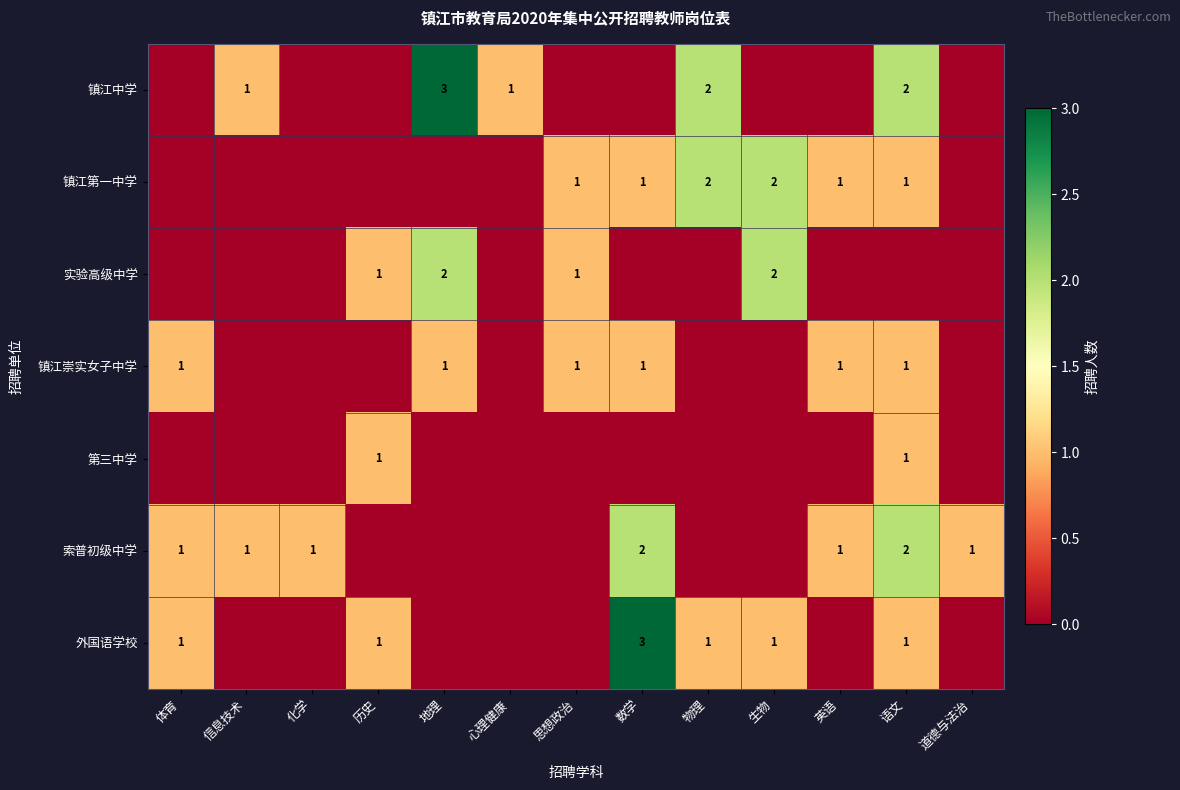

True or false: 索普初级中学 has a value of 2 at 数学.

True